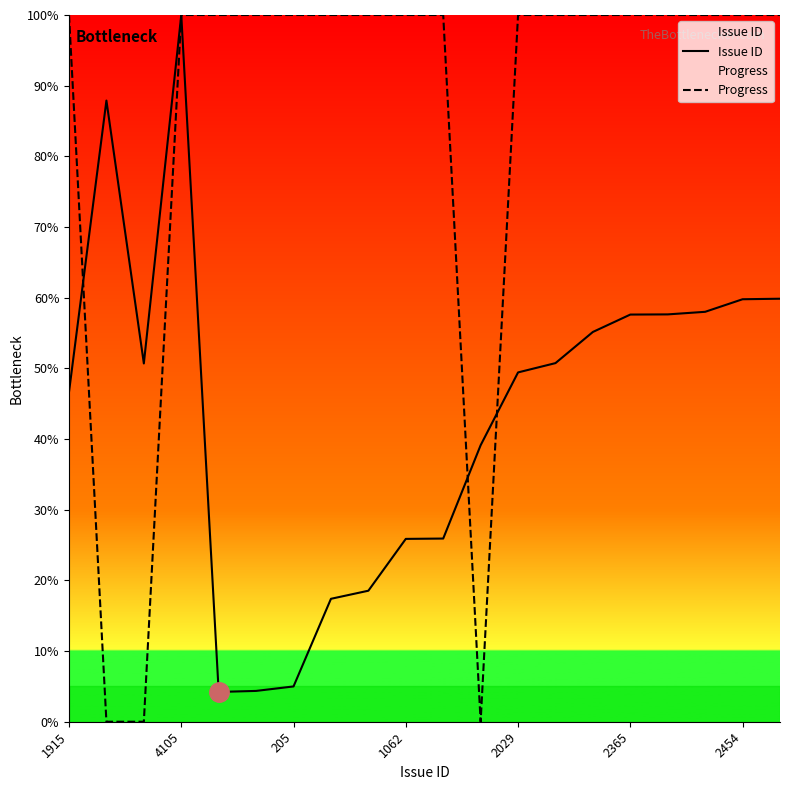

The Progress series shows 100.0 at 2454. True or false?

True